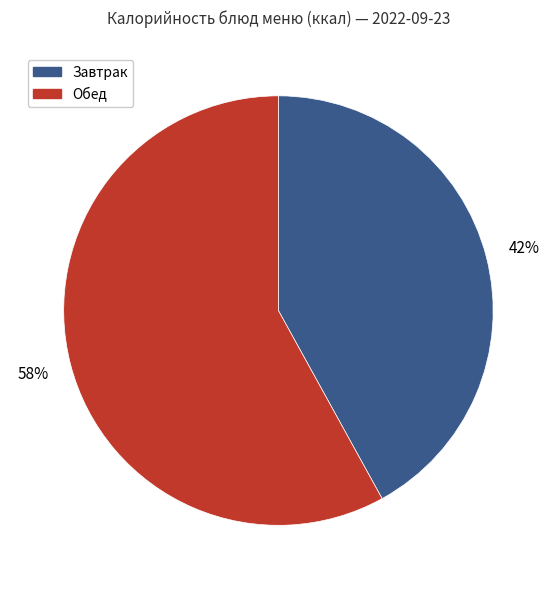

To the nearest percent, what is the difference between the largest and smallest slice percentages?

16%